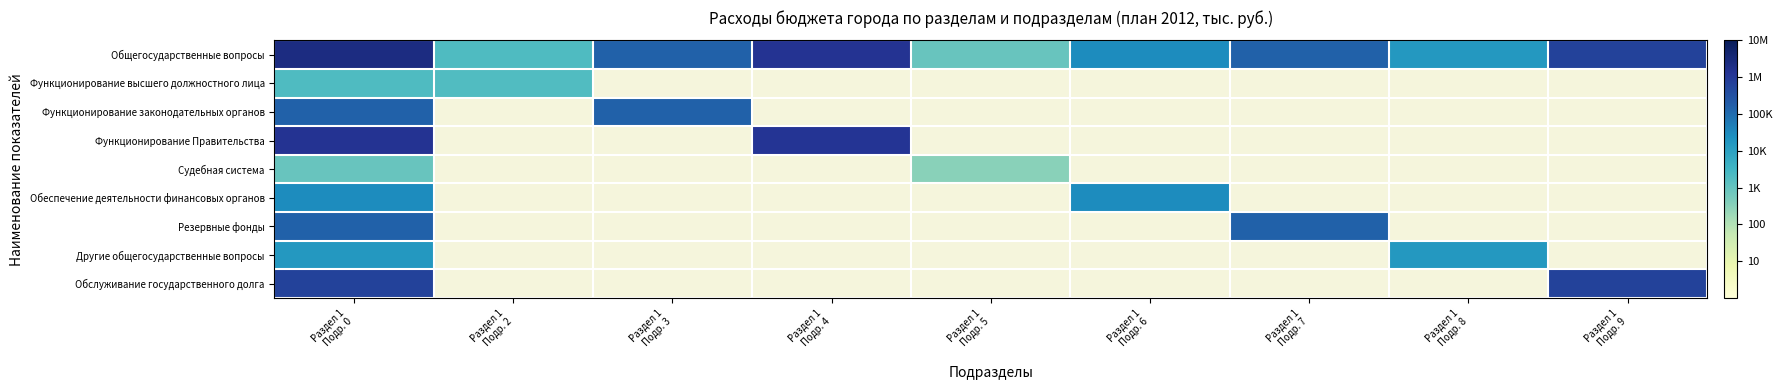

Between Раздел 1
Подр. 0 and Раздел 1
Подр. 8, which is larger?

Раздел 1
Подр. 0